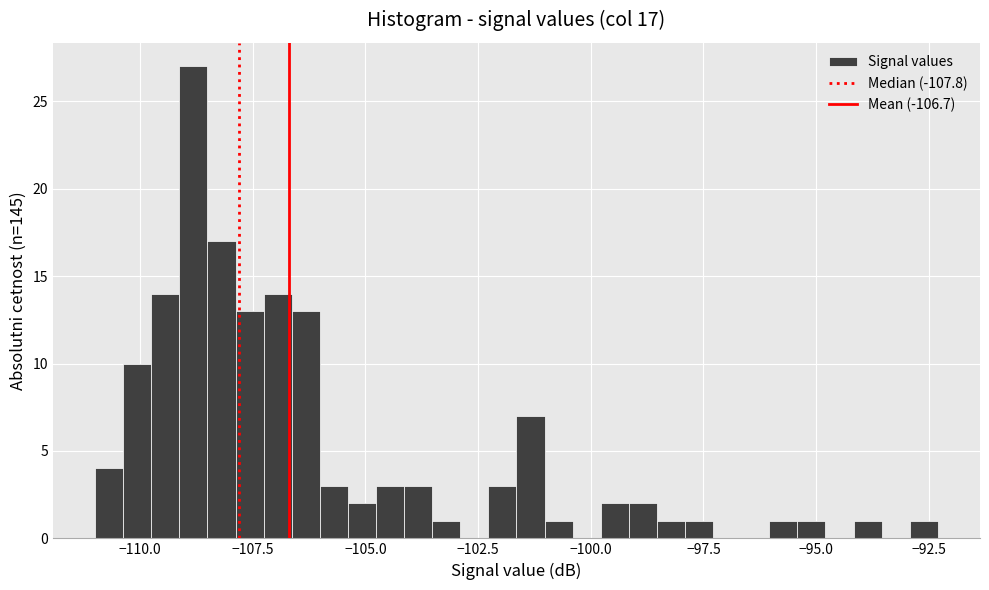

Around what value on the x-axis is the tallest bar? Give the approximate position of its centre, as read against the axis.

-109.0